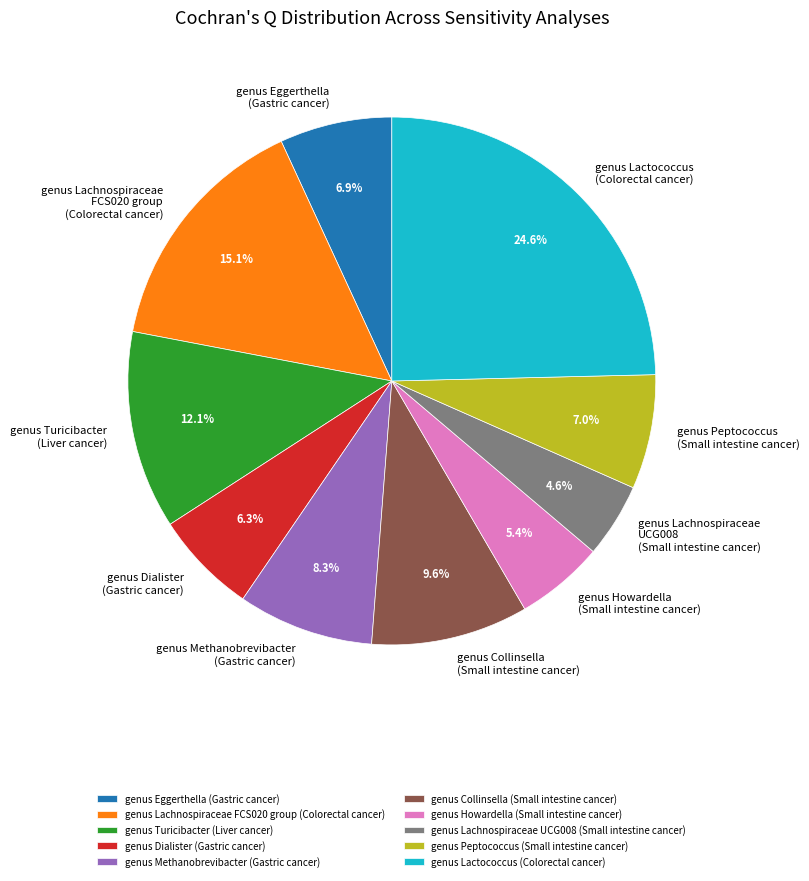

Which has a higher value, genus Turicibacter (Liver cancer) or genus Methanobrevibacter (Gastric cancer)?

genus Turicibacter (Liver cancer)